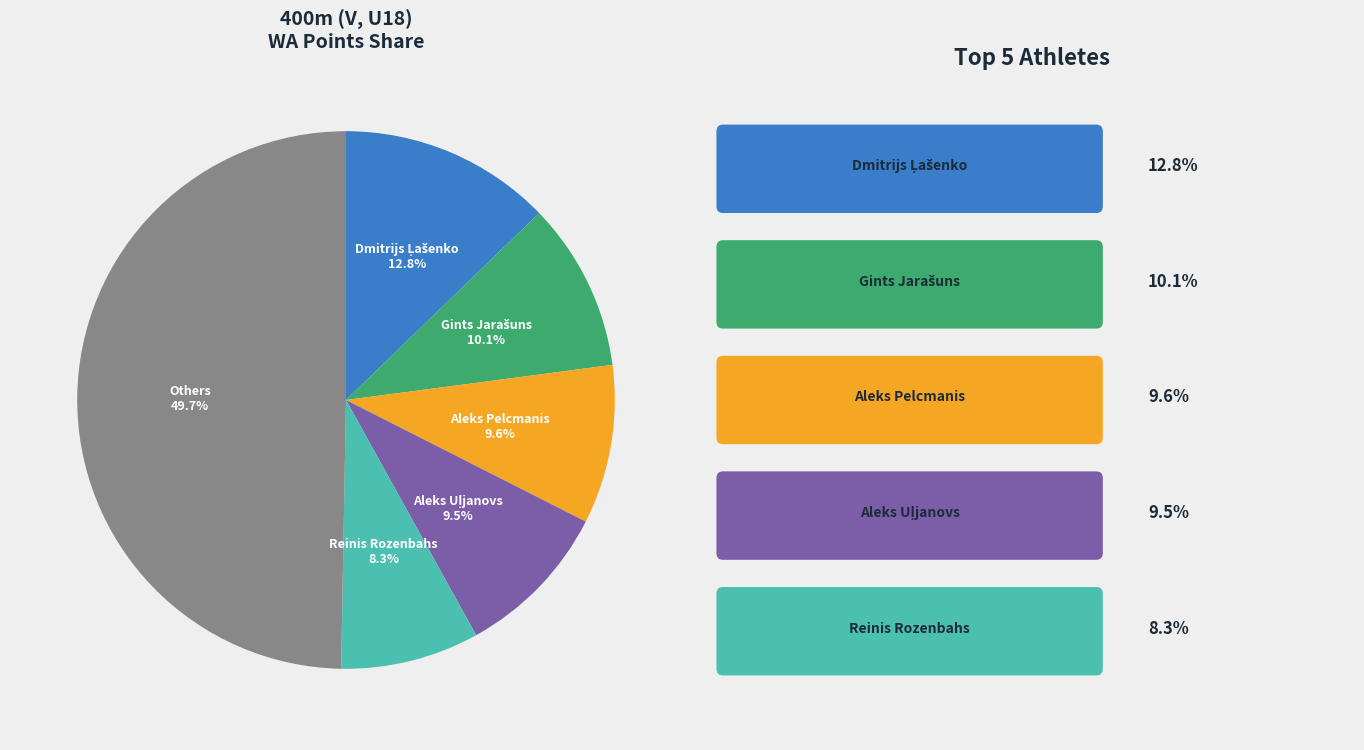

Between Reinis Rozenbahs and Aleks Pelcmanis, which is larger?

Aleks Pelcmanis